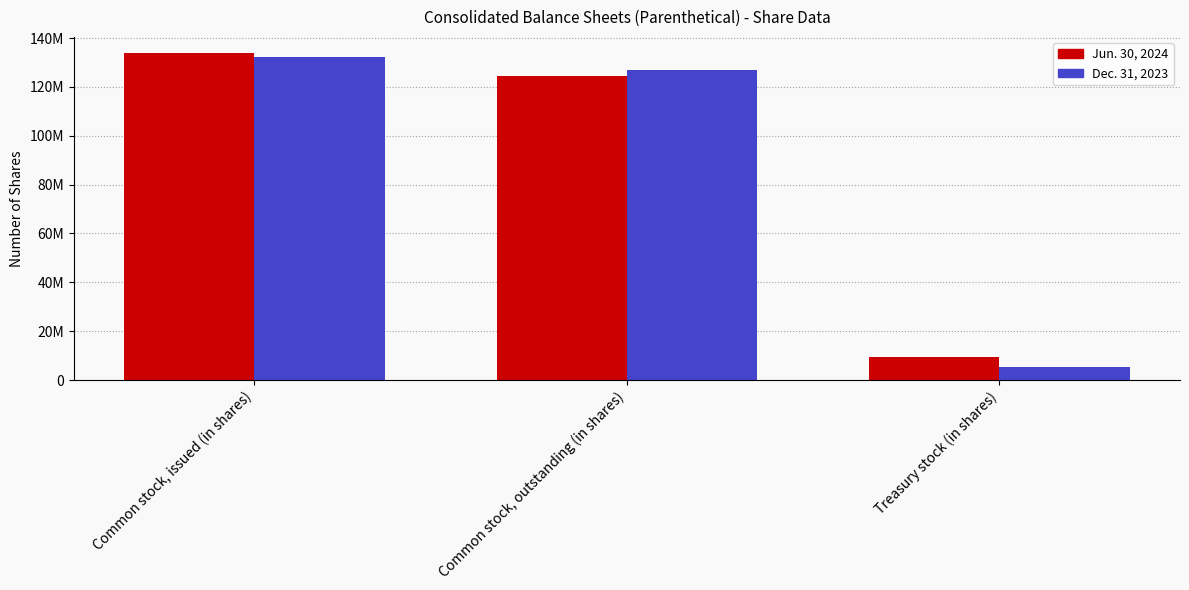

Is it true that Jun. 30, 2024 equals 133796517 at Common stock, issued (in shares)?

True